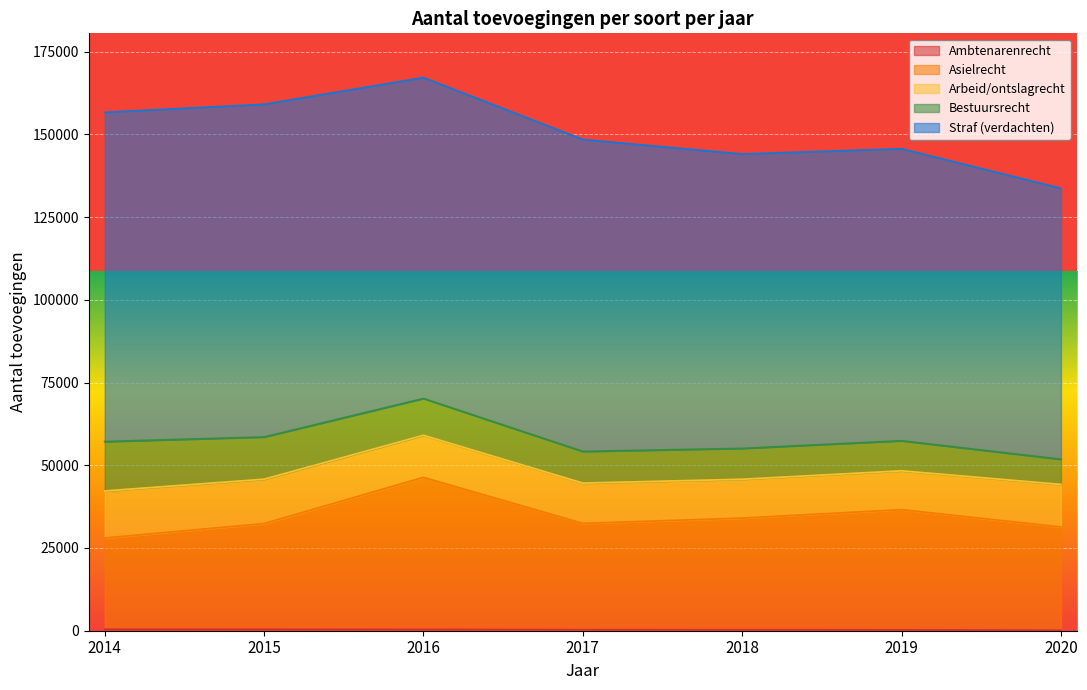

Reading right to left, extract all data points from this chart.

Ambtenarenrecht: 2020=117	2019=255	2018=260	2017=300	2016=380	2015=405	2014=420
Asielrecht: 2020=31217	2019=36319	2018=33762	2017=32128	2016=45954	2015=31964	2014=27594
Arbeid/ontslagrecht: 2020=12868	2019=11738	2018=11742	2017=12175	2016=12707	2015=13404	2014=14211
Bestuursrecht: 2020=7604	2019=9084	2018=9323	2017=9565	2016=11123	2015=12756	2014=14923
Straf (verdachten): 2020=81866	2019=88226	2018=88947	2017=94257	2016=96971	2015=100523	2014=99486